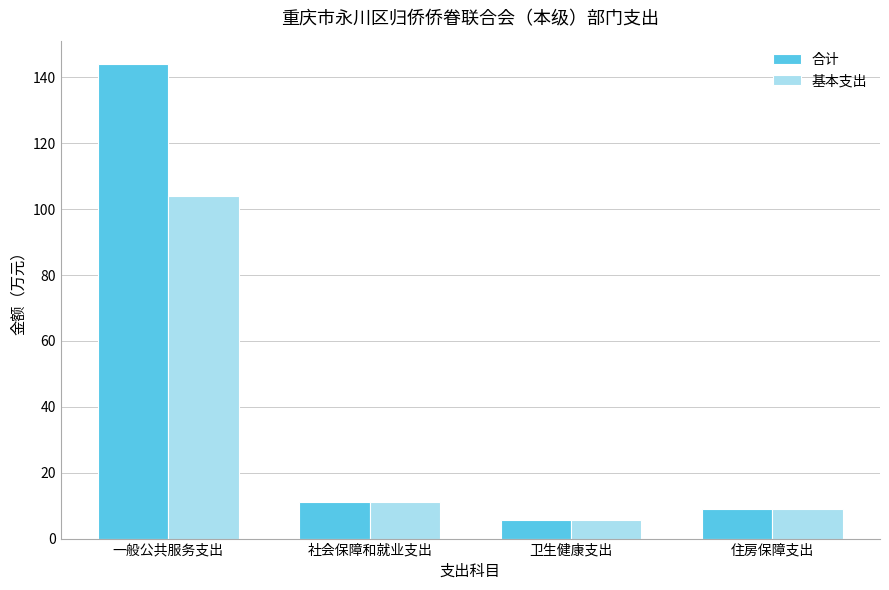

How many data points does each series have?

4